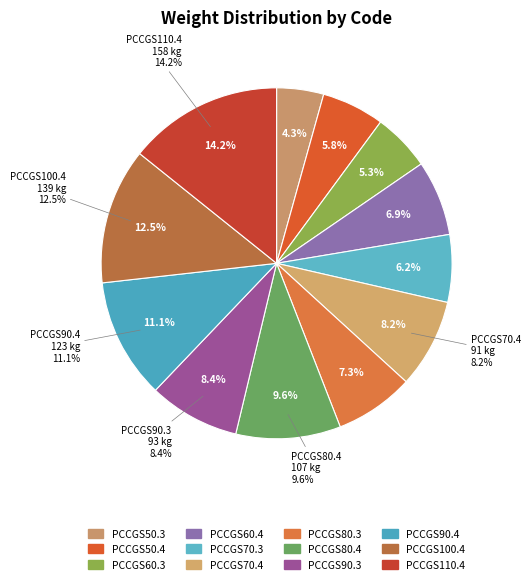

To the nearest percent, what is the average slice percentage?

8%